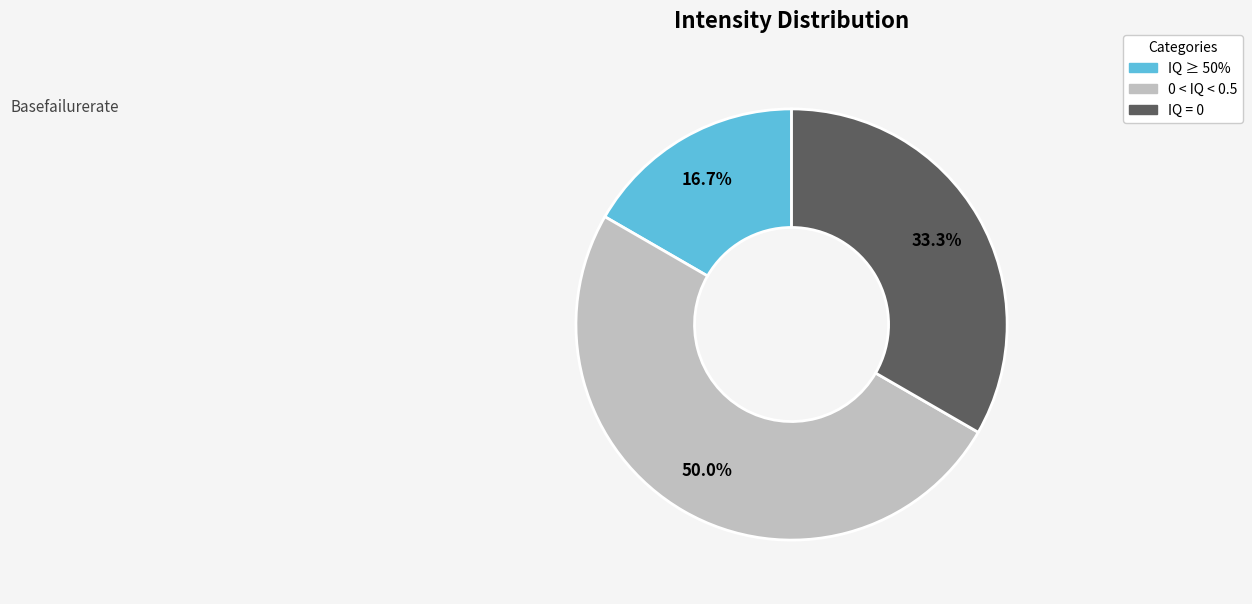

Rank the categories by value from highest to lowest.

0 < IQ < 0.5, IQ = 0, IQ ≥ 50%